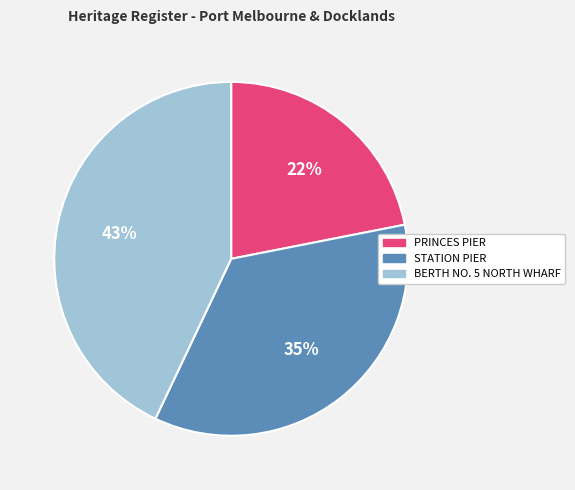

To the nearest percent, what percentage of the pie is BERTH NO. 5 NORTH WHARF?

43%